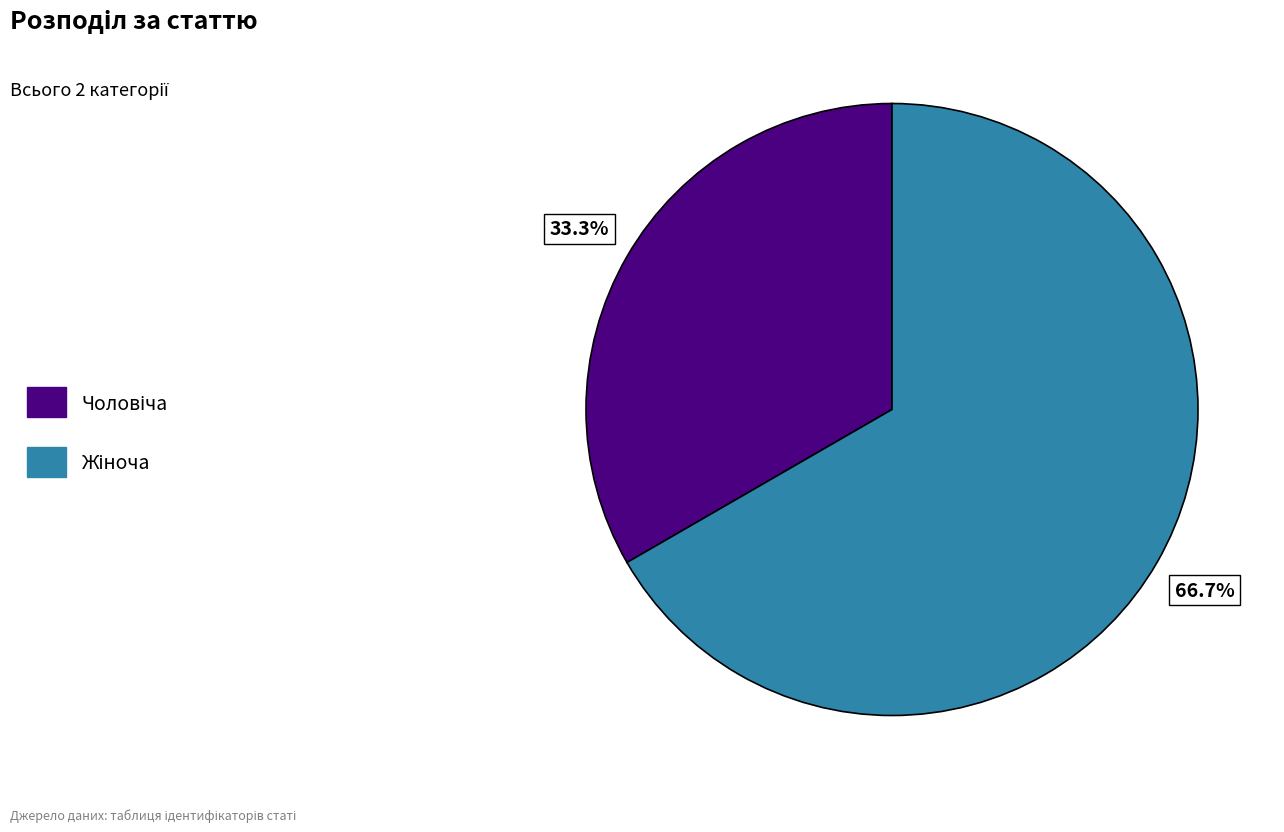

How many segments does this pie chart have?

2